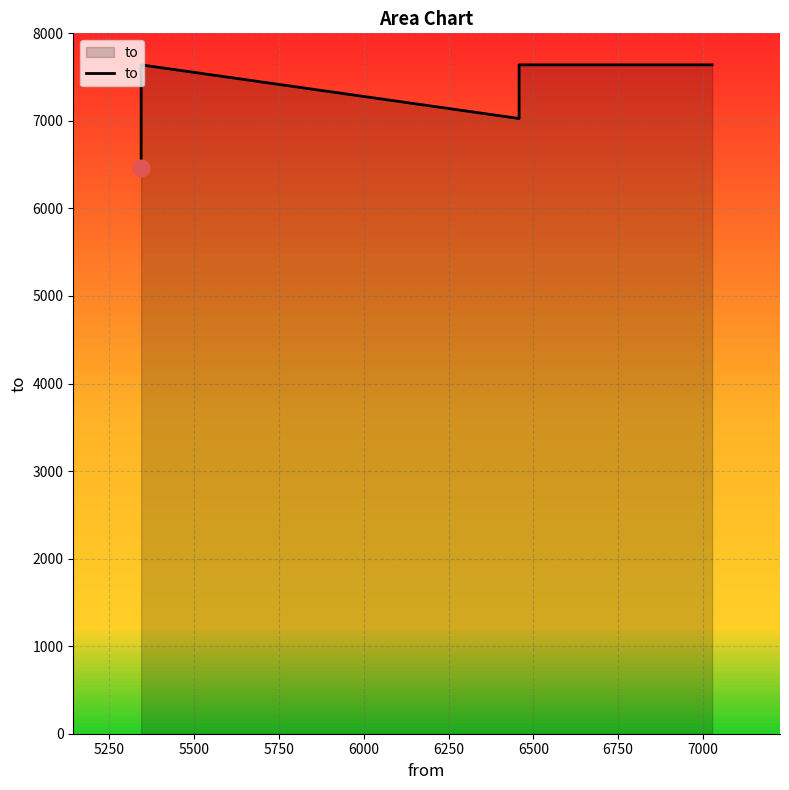

Approximately how many times larger is the value at 5500 compared to 5250?

1.1